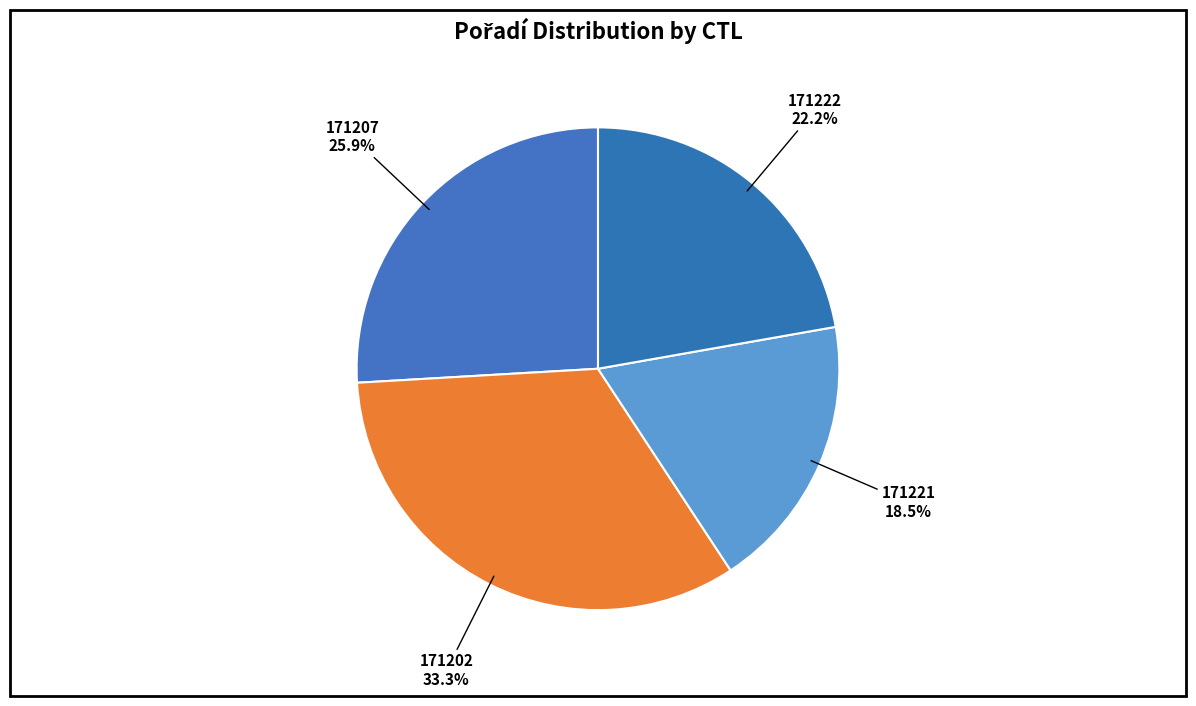

How much of the chart is everything except 171222?

77.8%